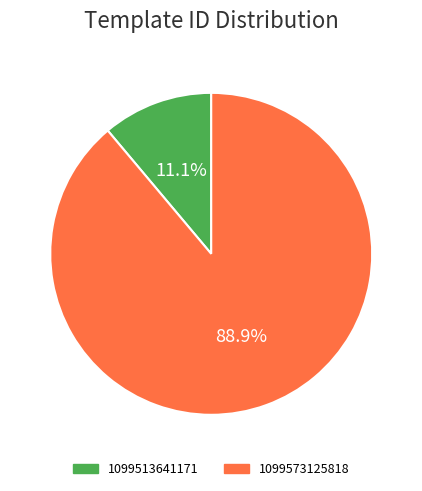

The 1099573125818 slice represents 89% of the pie. True or false?

True